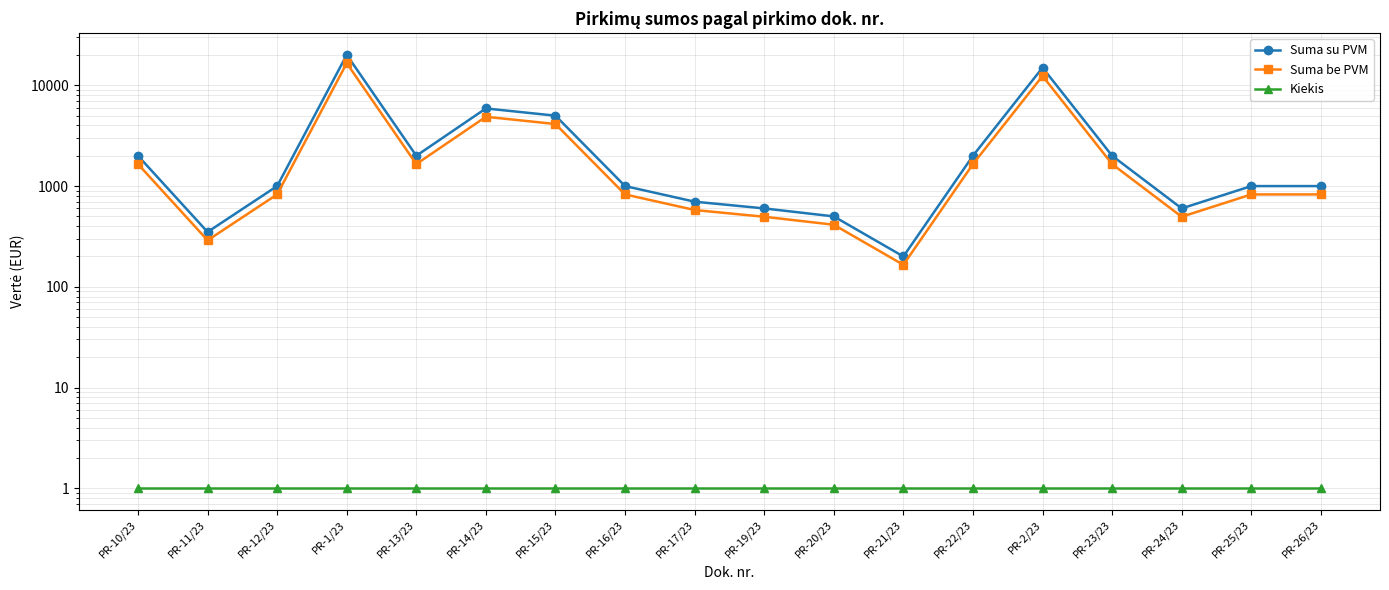

What is the label of the 18th point from the right?

PR-10/23